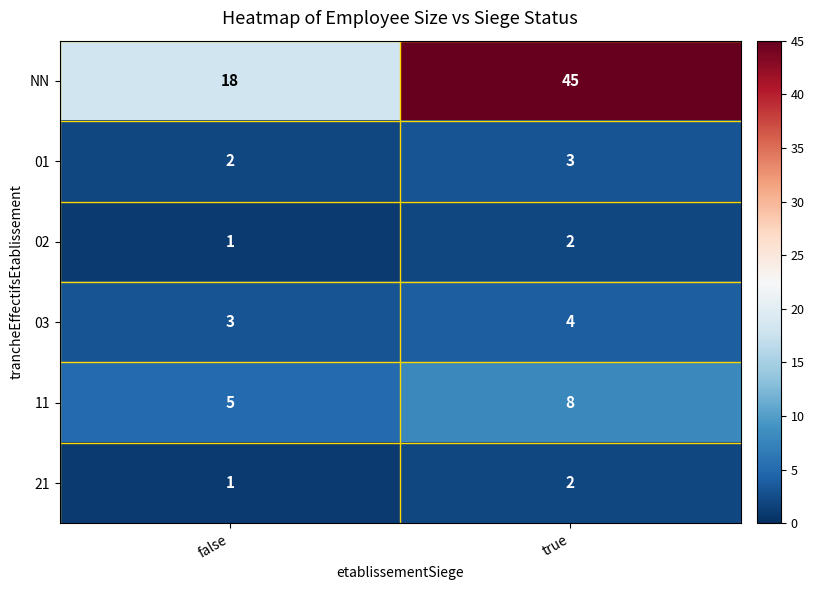

Reading left to right, transcribe all the data shown in this chart.

NN: false=18	true=45
01: false=2	true=3
02: false=1	true=2
03: false=3	true=4
11: false=5	true=8
21: false=1	true=2